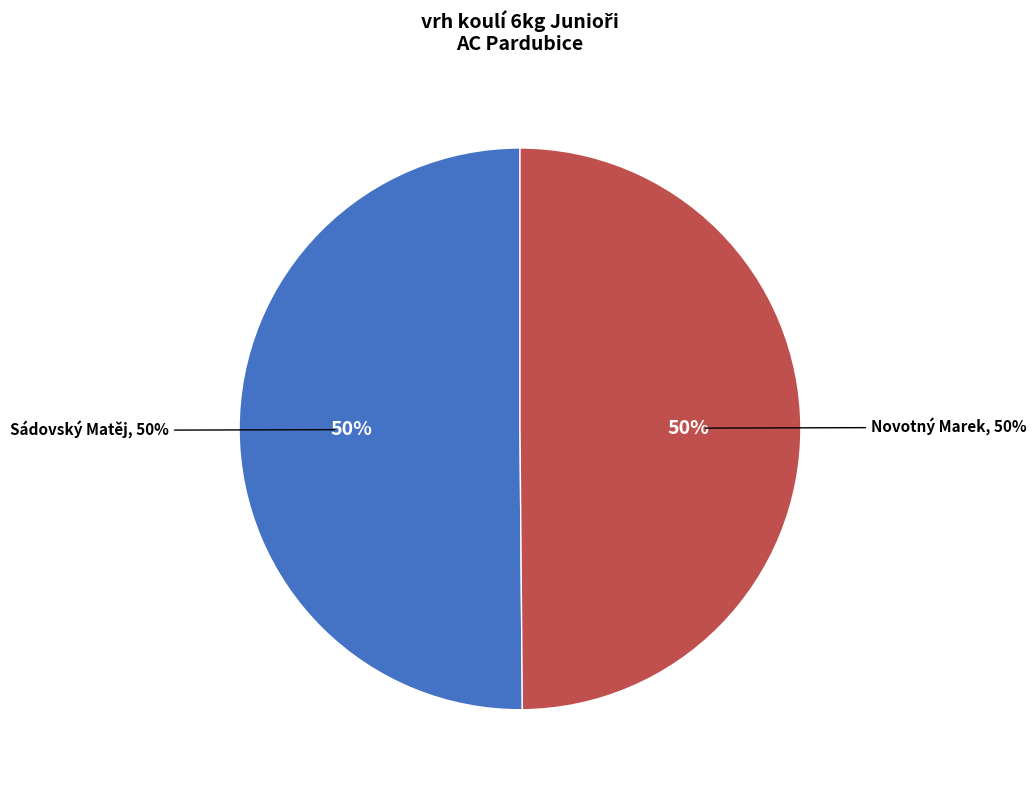

Rank the categories by value from lowest to highest.

Novotný Marek, Sádovský Matěj